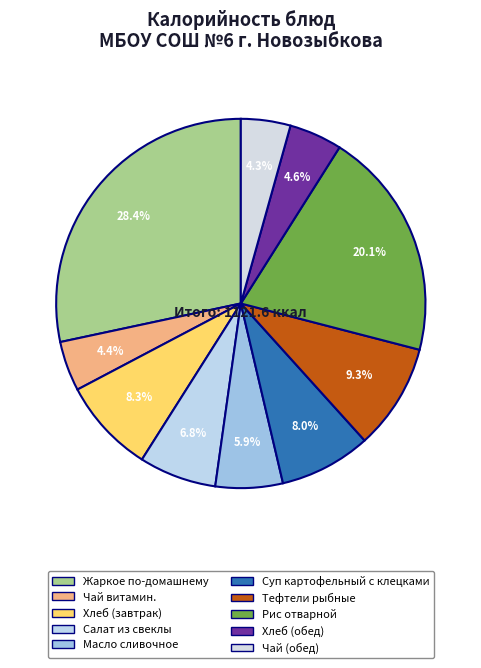

Is it true that Суп картофельный с клецками is 18% of the pie?

False